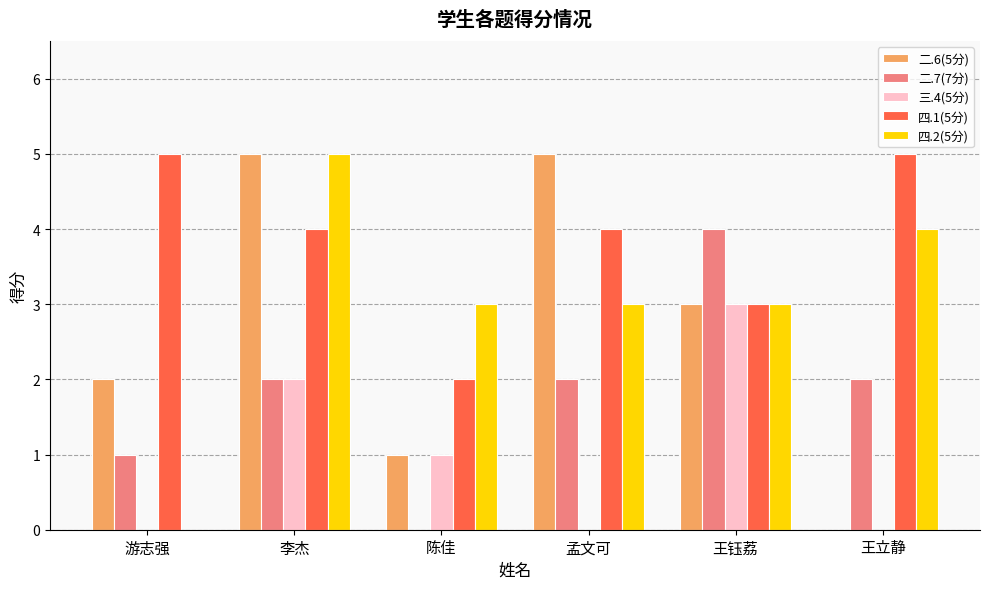

What are all the series names shown in the legend?

二.6(5分), 二.7(7分), 三.4(5分), 四.1(5分), 四.2(5分)